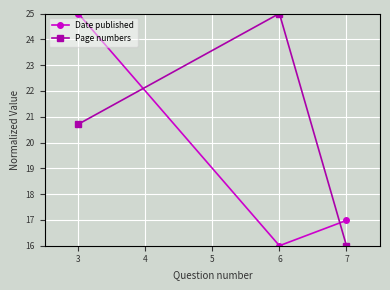

Reading right to left, what are all the values shown in this chart?

Date published: 7=17.0	6=16.0	3=25.0
Page numbers: 7=16.0	6=25.0	3=20.7